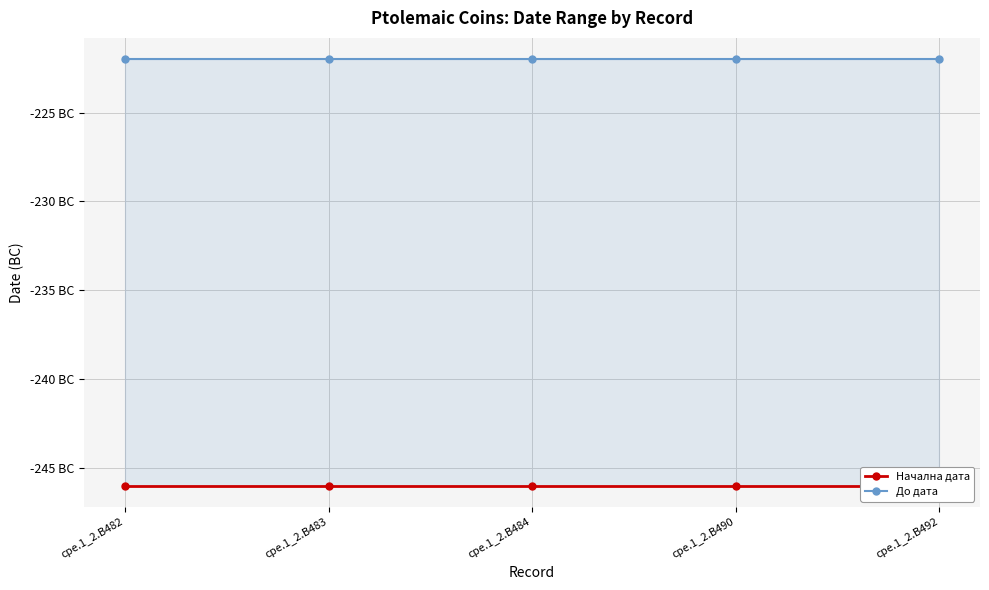

At which label does До дата reach its peak?

cpe.1_2.B482